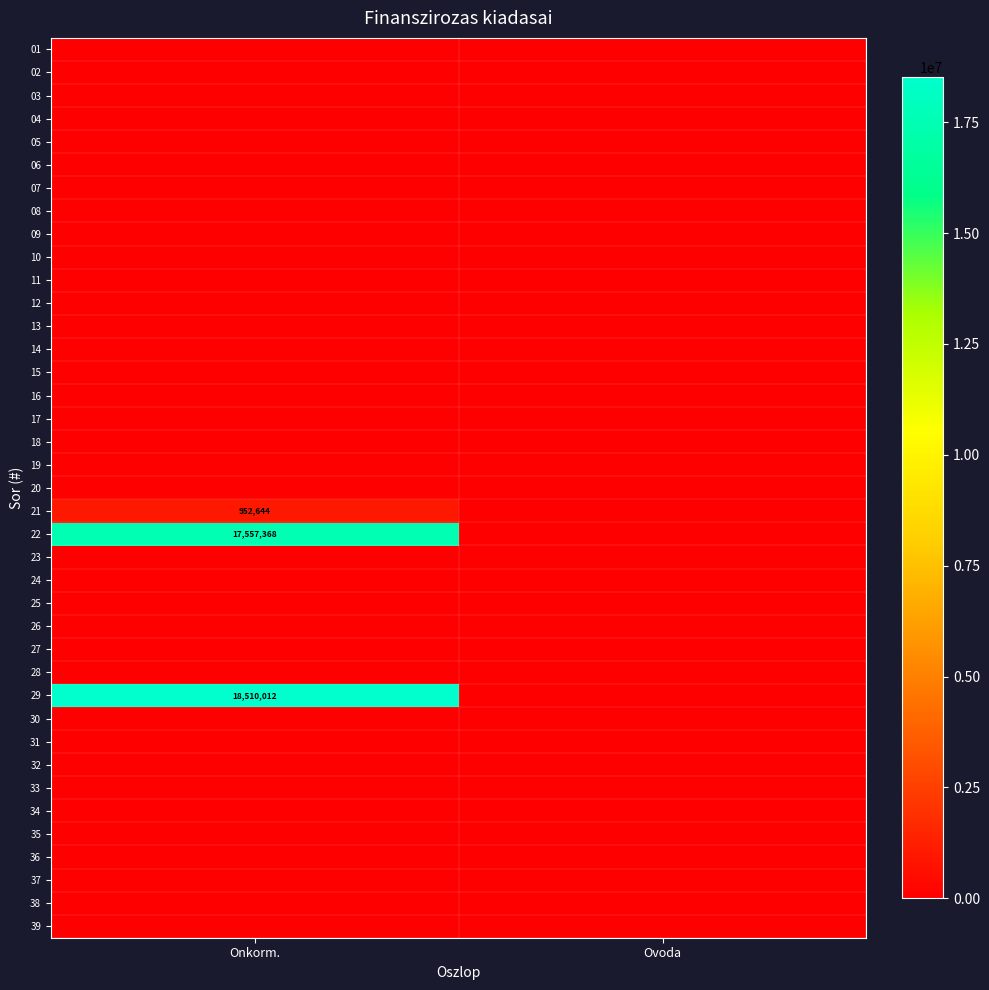

The 03 series shows 0 at Onkorm.. True or false?

True